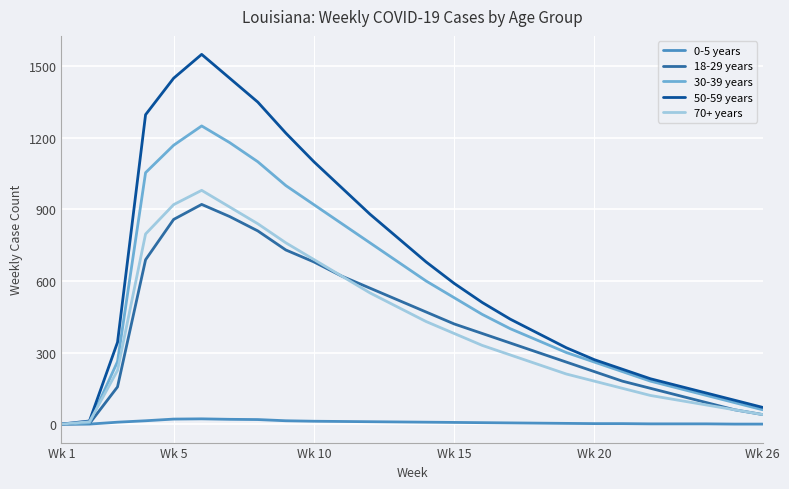

What is the maximum value shown in the chart?

1550